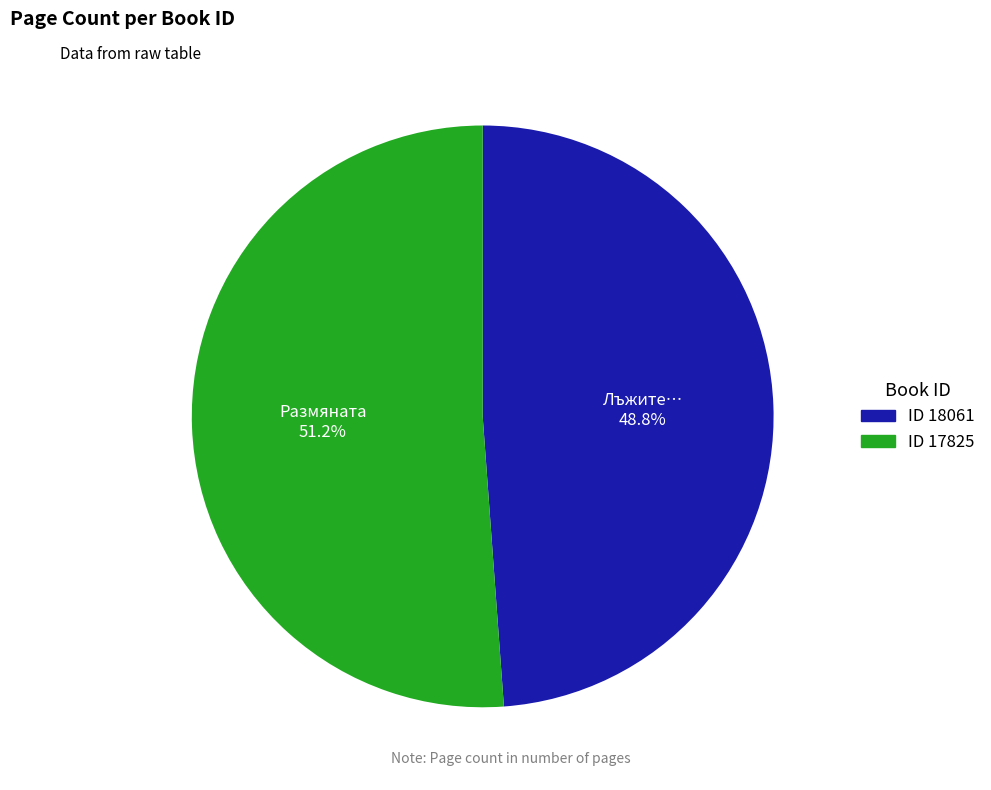

Is there a majority slice in this chart?

Yes